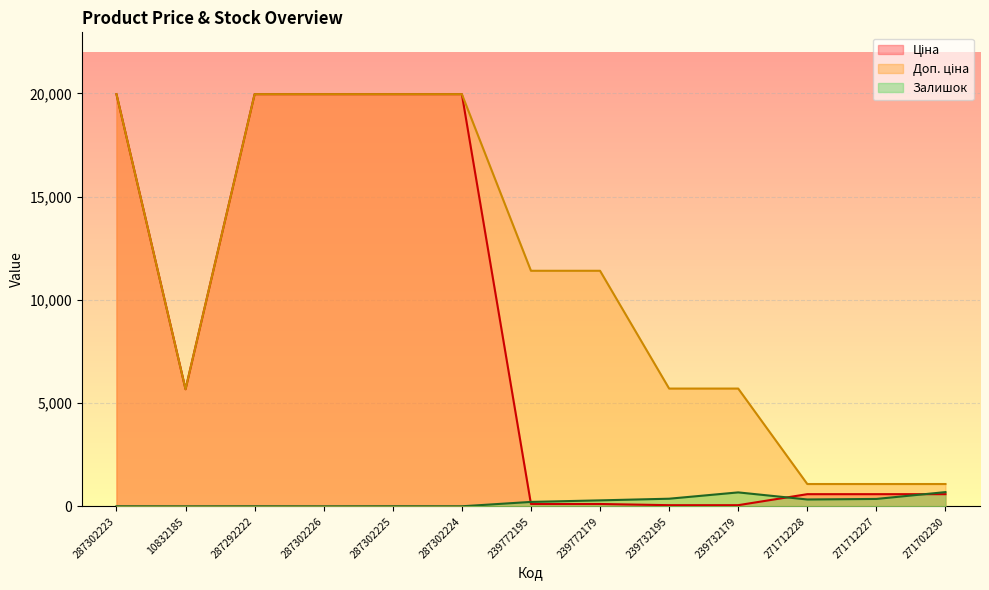

Which series has the widest spread of values?

Ціна